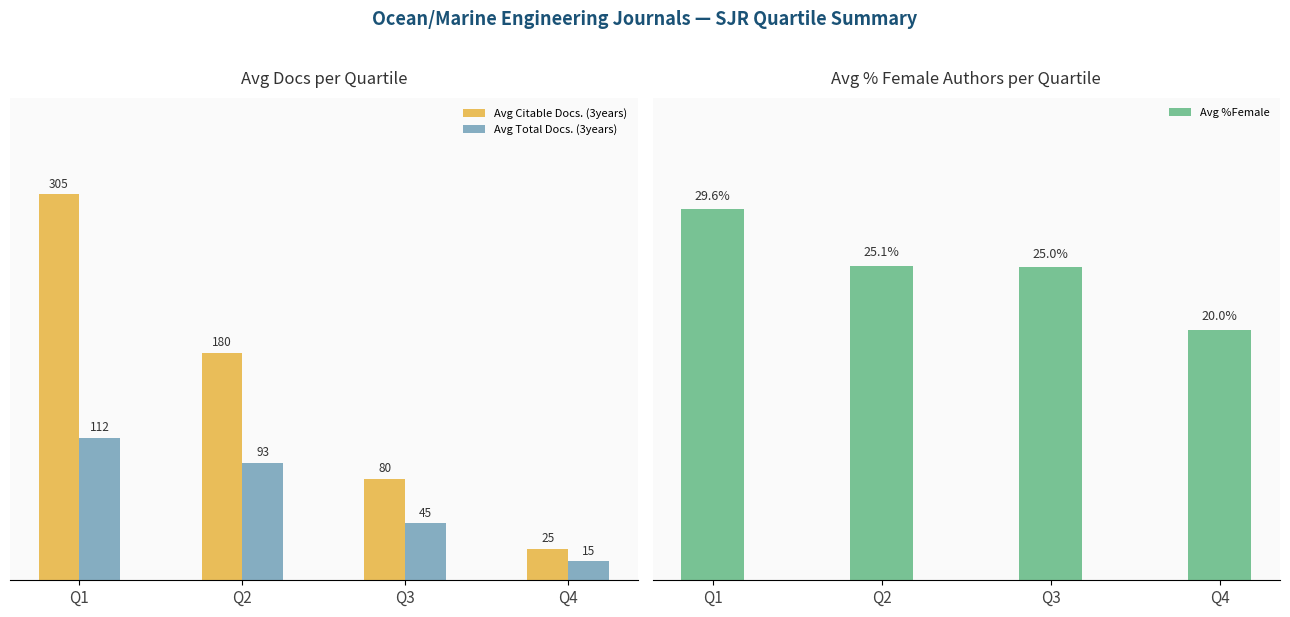

Which series changed the most between Q2 and Q3?

Avg Citable Docs. (3years)